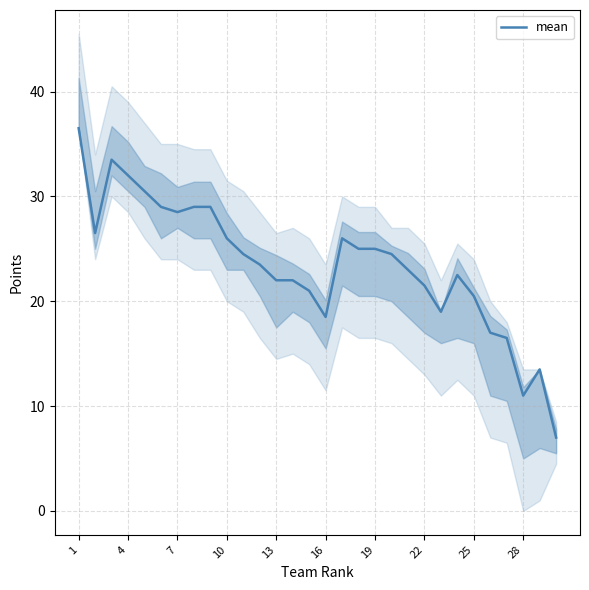

The mean series shows 22.0 at 13. True or false?

True